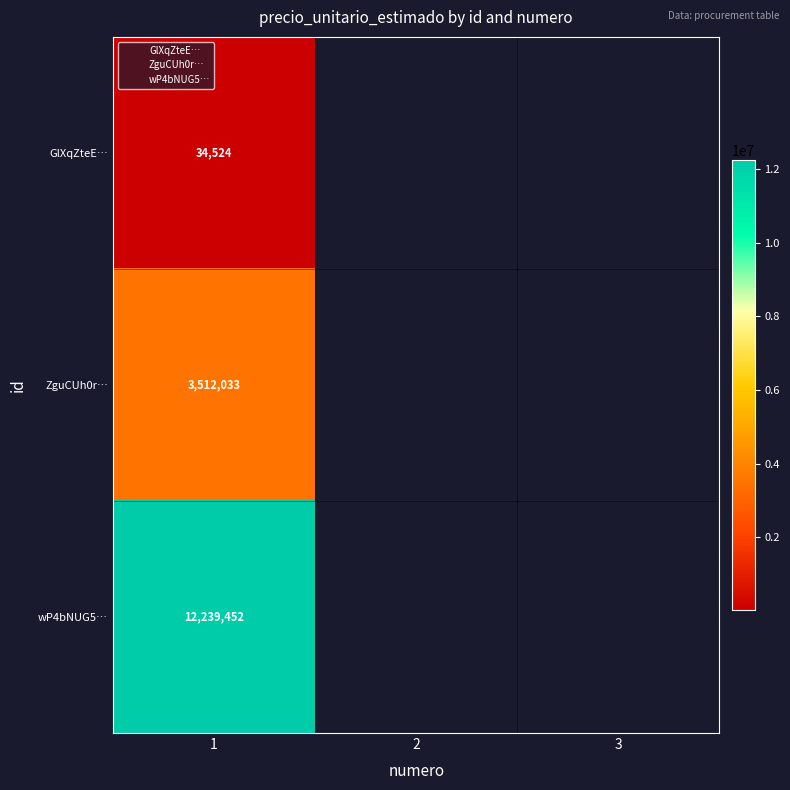

Is it true that ZguCUh0r… equals 3512033.0 at 1?

True